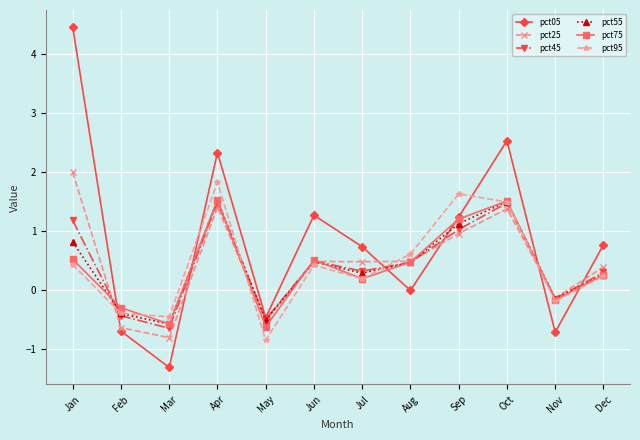

True or false: pct45 and pct25 cross at least once.

True